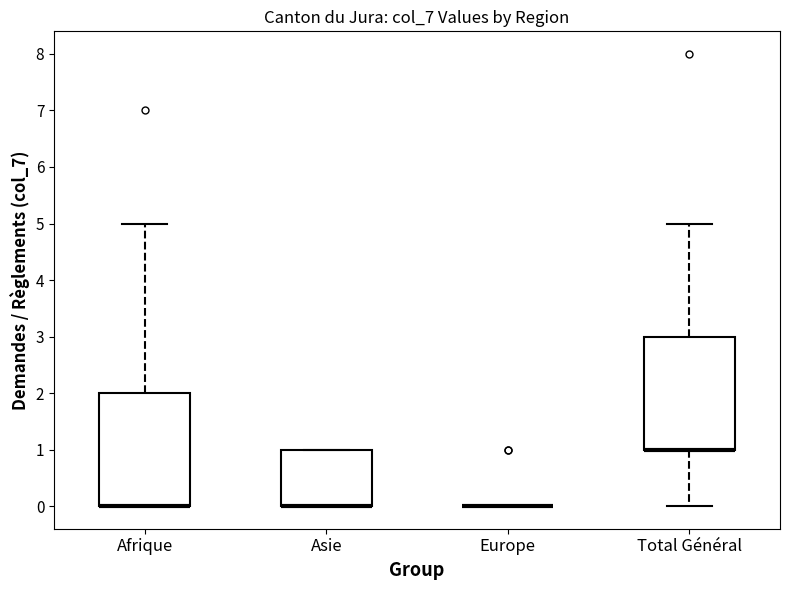

Reading left to right, transcribe this box plot: for each box, give where its median line is, the range the box spans, and where its two whiskers end, as read against the y-axis. The values are not printed on the chart, so give them approximately, as read against the axis.

Afrique: median 0 (drawn on the box's lower edge), box 0 to 2, whiskers 0 to 5
Asie: median 0 (drawn on the box's lower edge), box 0 to 1, whiskers 0 to 1
Europe: box collapsed to a line at 0, whiskers 0 to 0
Total Général: median 1 (drawn on the box's lower edge), box 1 to 3, whiskers 0 to 5